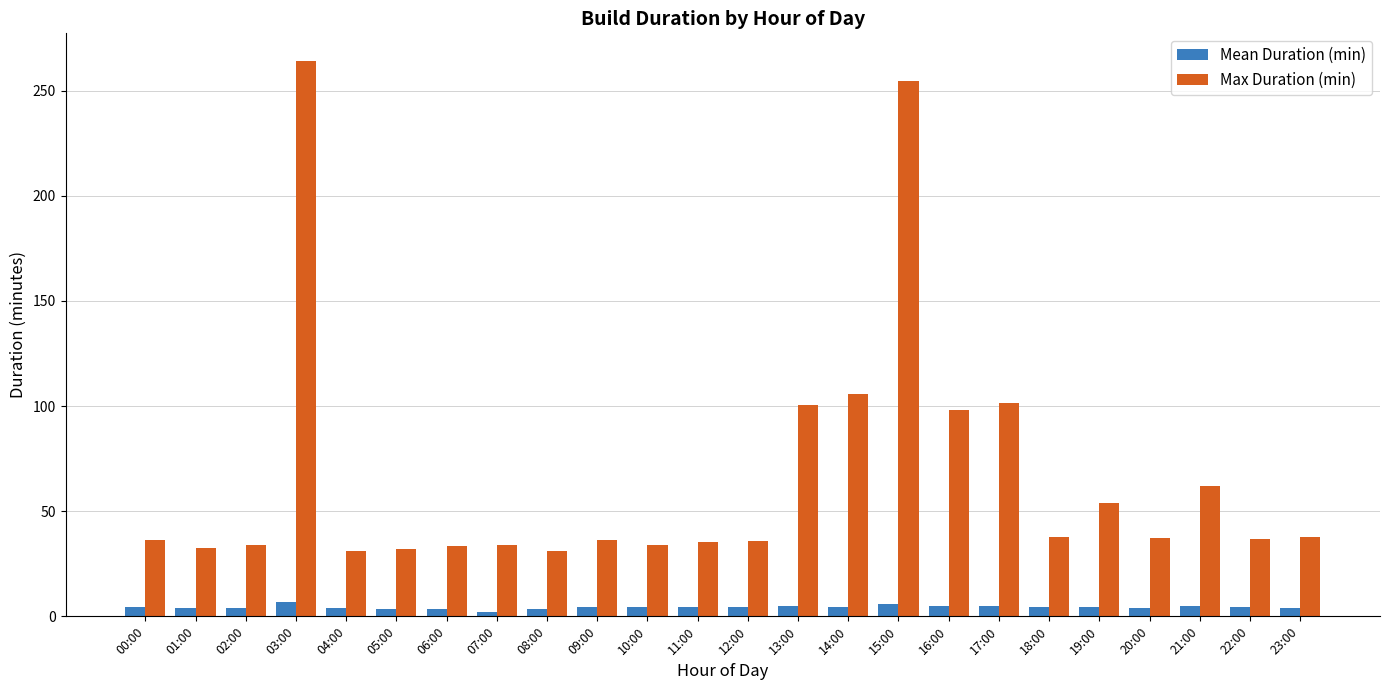

How many bars are there in each group?

2